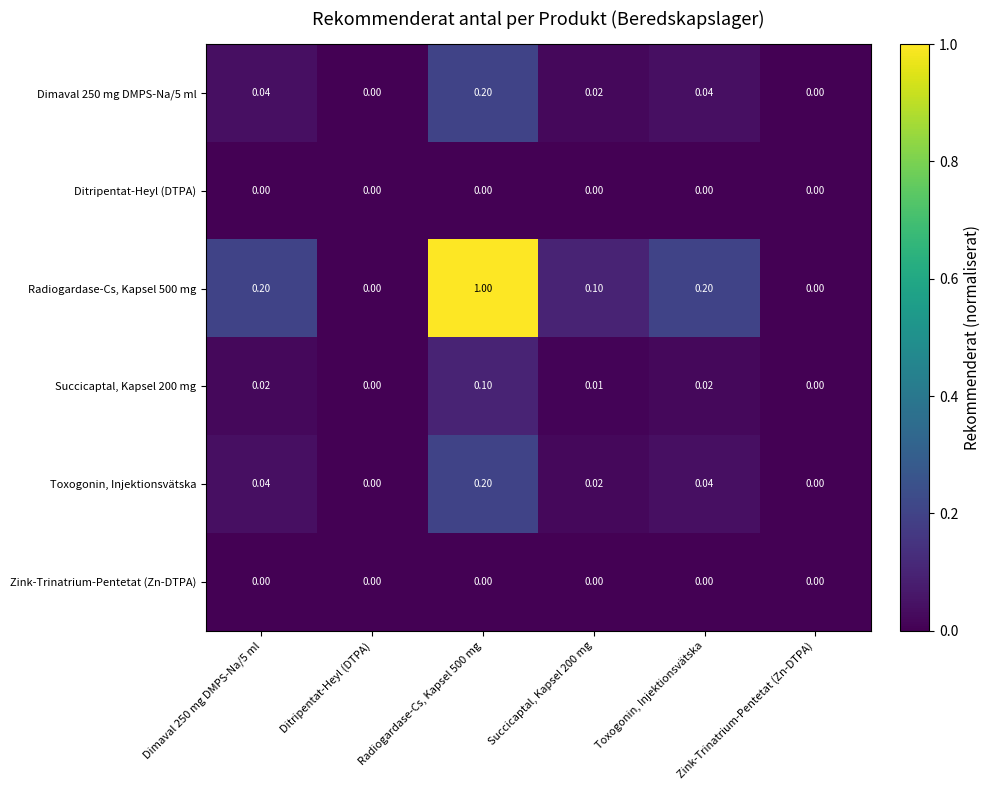

Reading left to right, list all the values displayed in this chart.

Dimaval 250 mg DMPS-Na/5 ml: Dimaval 250 mg DMPS-Na/5 ml=0.0	Ditripentat-Heyl (DTPA)=0.0	Radiogardase-Cs, Kapsel 500 mg=0.2	Succicaptal, Kapsel 200 mg=0.0	Toxogonin, Injektionsvätska=0.0	Zink-Trinatrium-Pentetat (Zn-DTPA)=0.0
Ditripentat-Heyl (DTPA): Dimaval 250 mg DMPS-Na/5 ml=0.0	Ditripentat-Heyl (DTPA)=0.0	Radiogardase-Cs, Kapsel 500 mg=0.0	Succicaptal, Kapsel 200 mg=0.0	Toxogonin, Injektionsvätska=0.0	Zink-Trinatrium-Pentetat (Zn-DTPA)=0.0
Radiogardase-Cs, Kapsel 500 mg: Dimaval 250 mg DMPS-Na/5 ml=0.2	Ditripentat-Heyl (DTPA)=0.0	Radiogardase-Cs, Kapsel 500 mg=1.0	Succicaptal, Kapsel 200 mg=0.1	Toxogonin, Injektionsvätska=0.2	Zink-Trinatrium-Pentetat (Zn-DTPA)=0.0
Succicaptal, Kapsel 200 mg: Dimaval 250 mg DMPS-Na/5 ml=0.0	Ditripentat-Heyl (DTPA)=0.0	Radiogardase-Cs, Kapsel 500 mg=0.1	Succicaptal, Kapsel 200 mg=0.0	Toxogonin, Injektionsvätska=0.0	Zink-Trinatrium-Pentetat (Zn-DTPA)=0.0
Toxogonin, Injektionsvätska: Dimaval 250 mg DMPS-Na/5 ml=0.0	Ditripentat-Heyl (DTPA)=0.0	Radiogardase-Cs, Kapsel 500 mg=0.2	Succicaptal, Kapsel 200 mg=0.0	Toxogonin, Injektionsvätska=0.0	Zink-Trinatrium-Pentetat (Zn-DTPA)=0.0
Zink-Trinatrium-Pentetat (Zn-DTPA): Dimaval 250 mg DMPS-Na/5 ml=0.0	Ditripentat-Heyl (DTPA)=0.0	Radiogardase-Cs, Kapsel 500 mg=0.0	Succicaptal, Kapsel 200 mg=0.0	Toxogonin, Injektionsvätska=0.0	Zink-Trinatrium-Pentetat (Zn-DTPA)=0.0